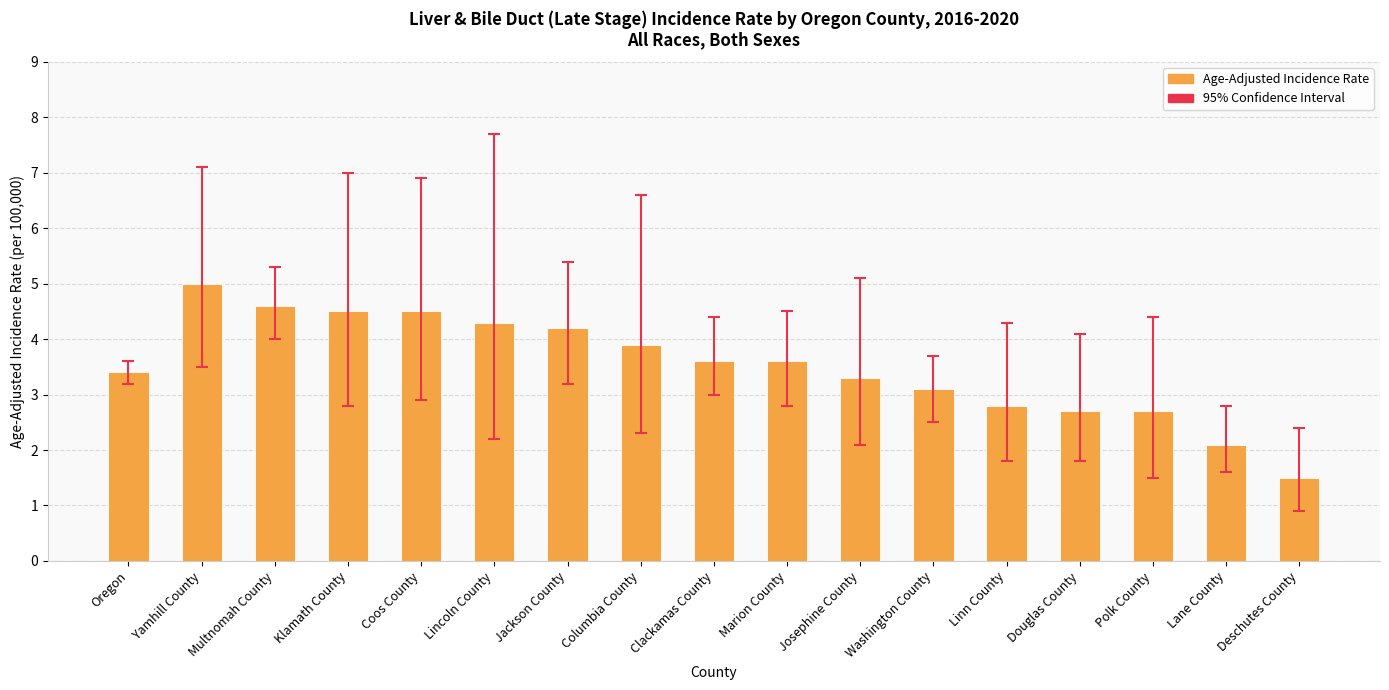

Are the bars horizontal?

No